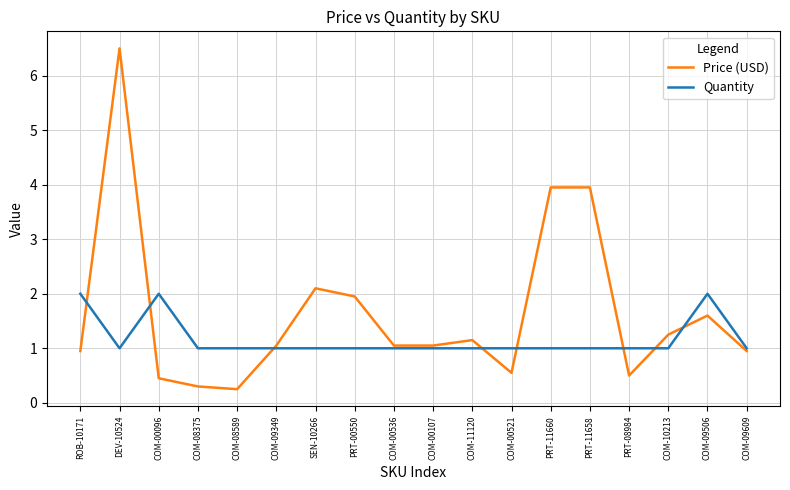

At which category is the sum across all series the highest?

DEV-10524